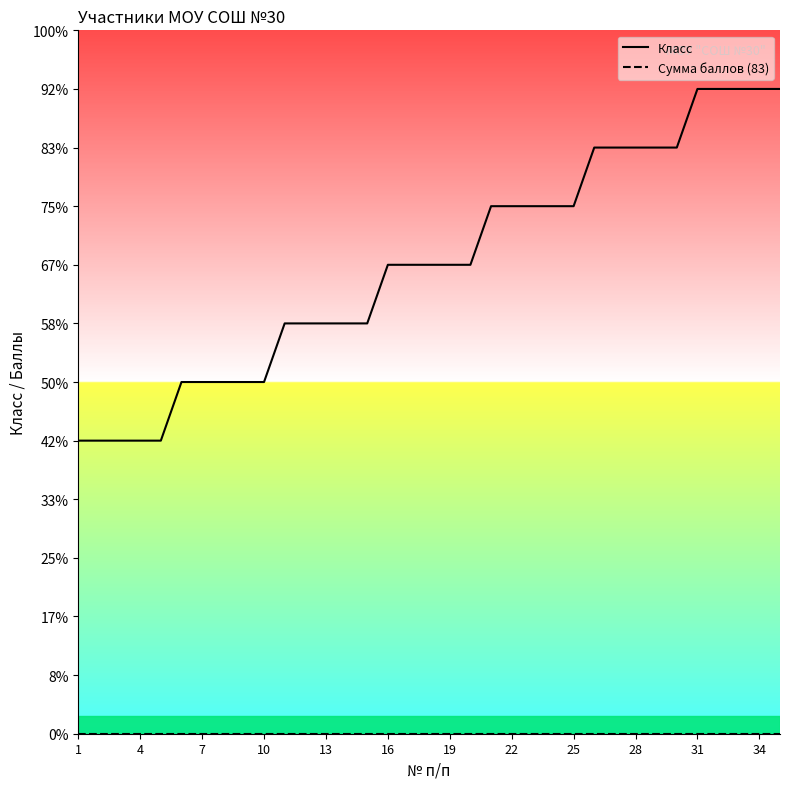

How many data points does each series have?

35